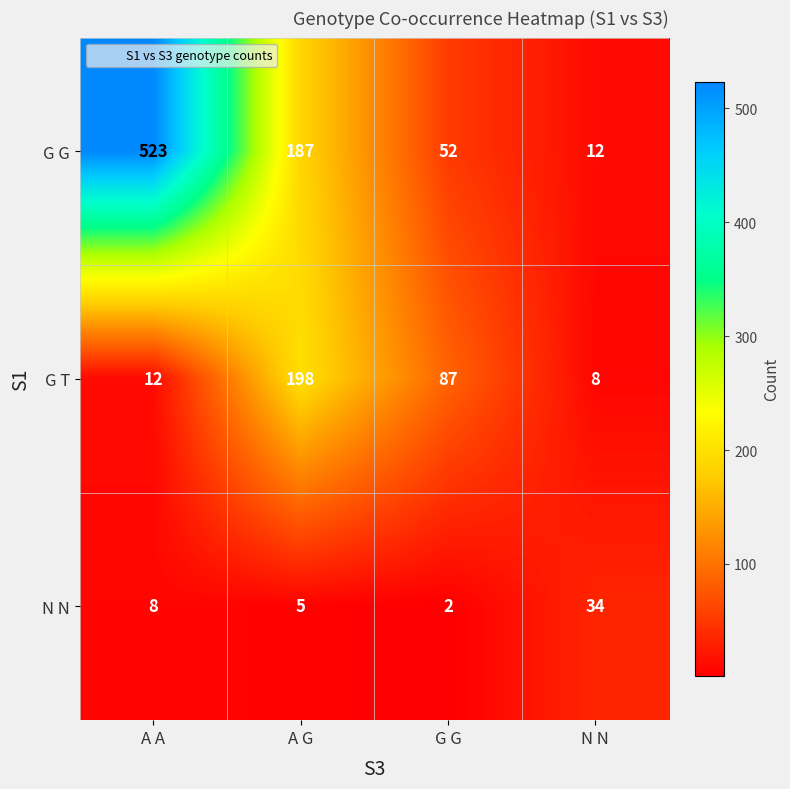

Which label corresponds to the smallest value in the chart?

G G